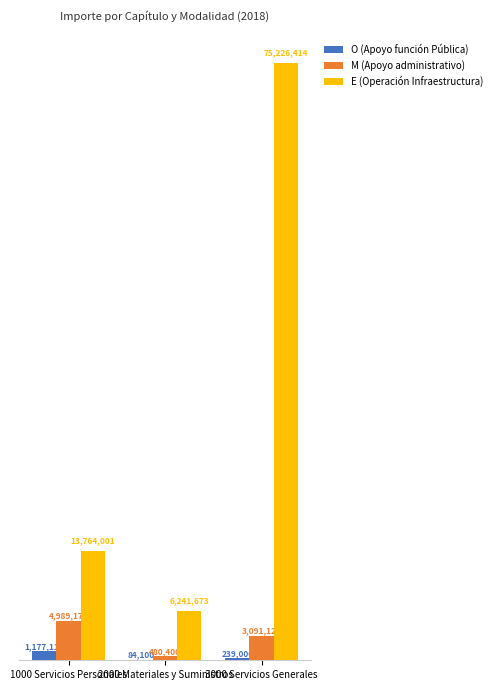

What is the sum of all M (Apoyo administrativo) values?

8560695